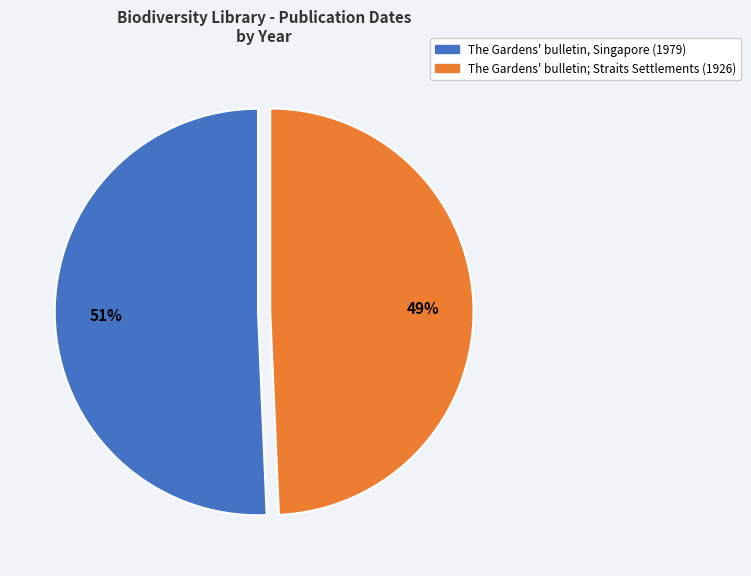

Rank the categories by value from lowest to highest.

The Gardens' bulletin; Straits Settlements (1926), The Gardens' bulletin, Singapore (1979)